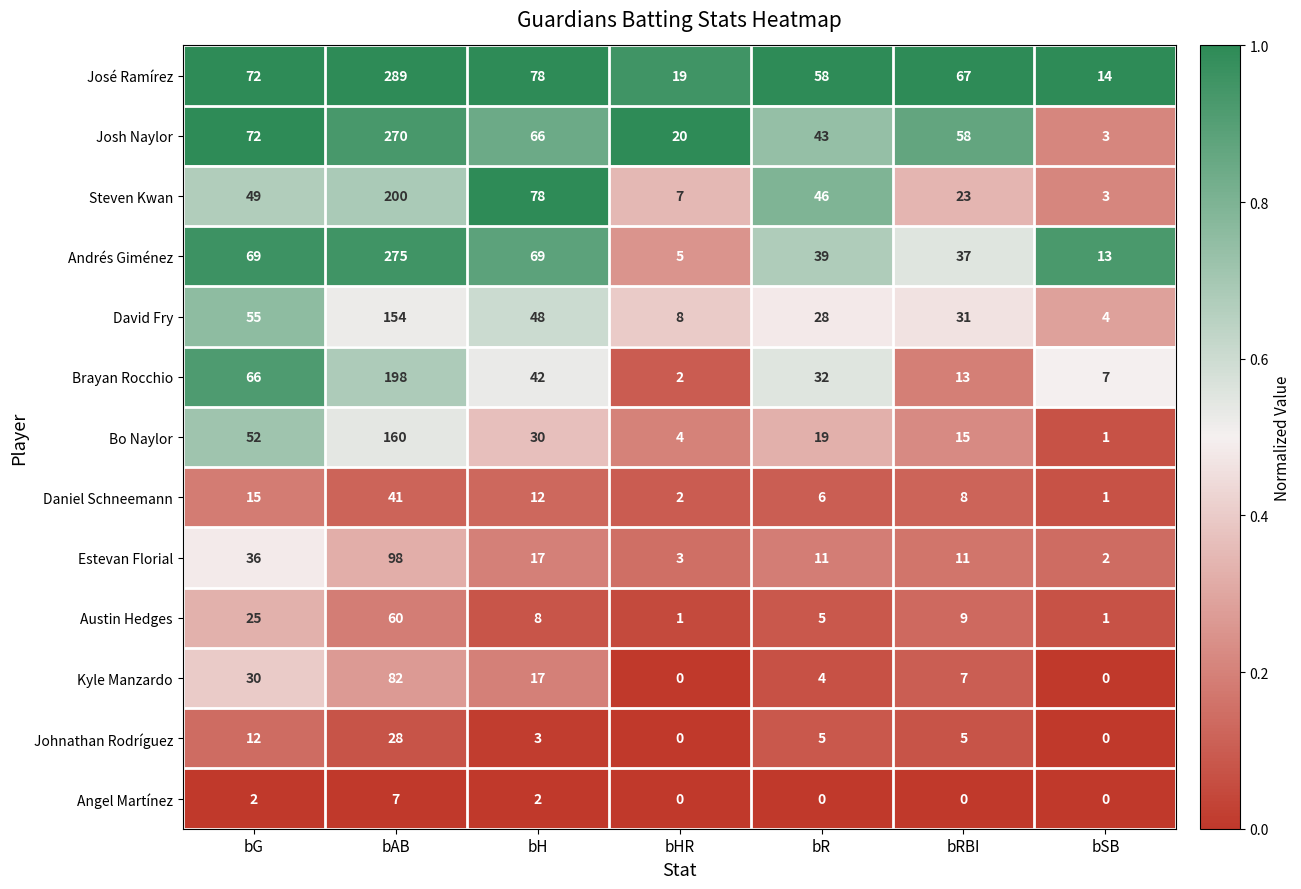

Rank the series by their maximum value, from highest to lowest.

José Ramírez, Andrés Giménez, Josh Naylor, Steven Kwan, Brayan Rocchio, Bo Naylor, David Fry, Estevan Florial, Kyle Manzardo, Austin Hedges, Daniel Schneemann, Johnathan Rodríguez, Angel Martínez